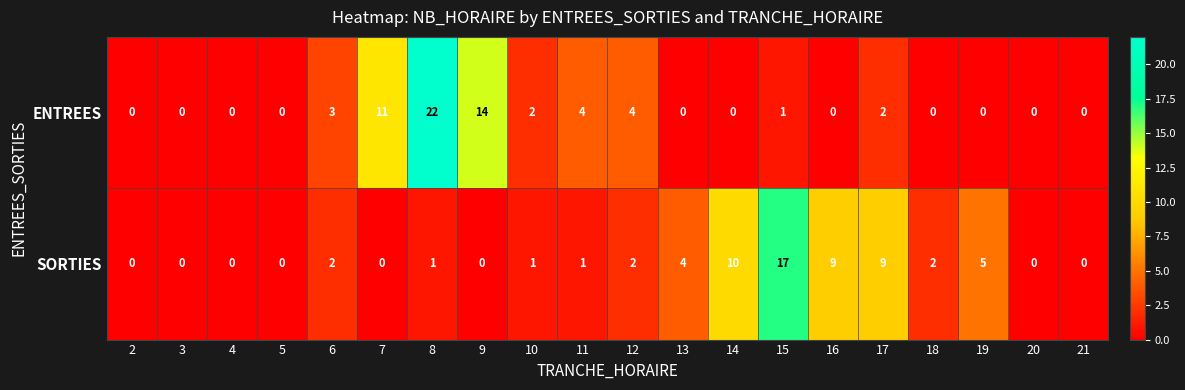

What is the total value across all series at 14?

10